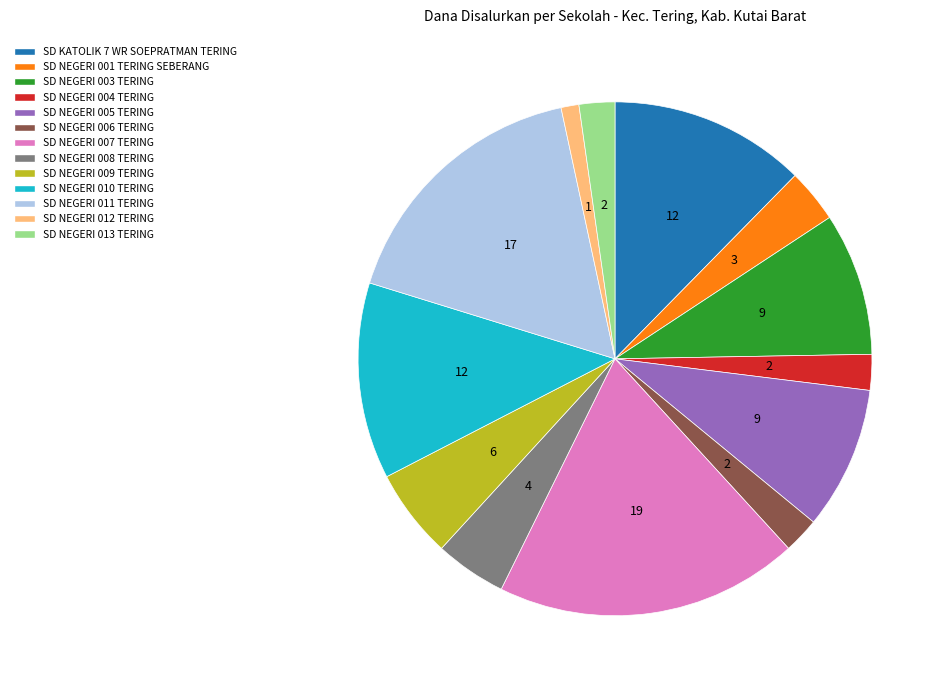

Is the sum of SD NEGERI 012 TERING and SD NEGERI 010 TERING greater than half?

No